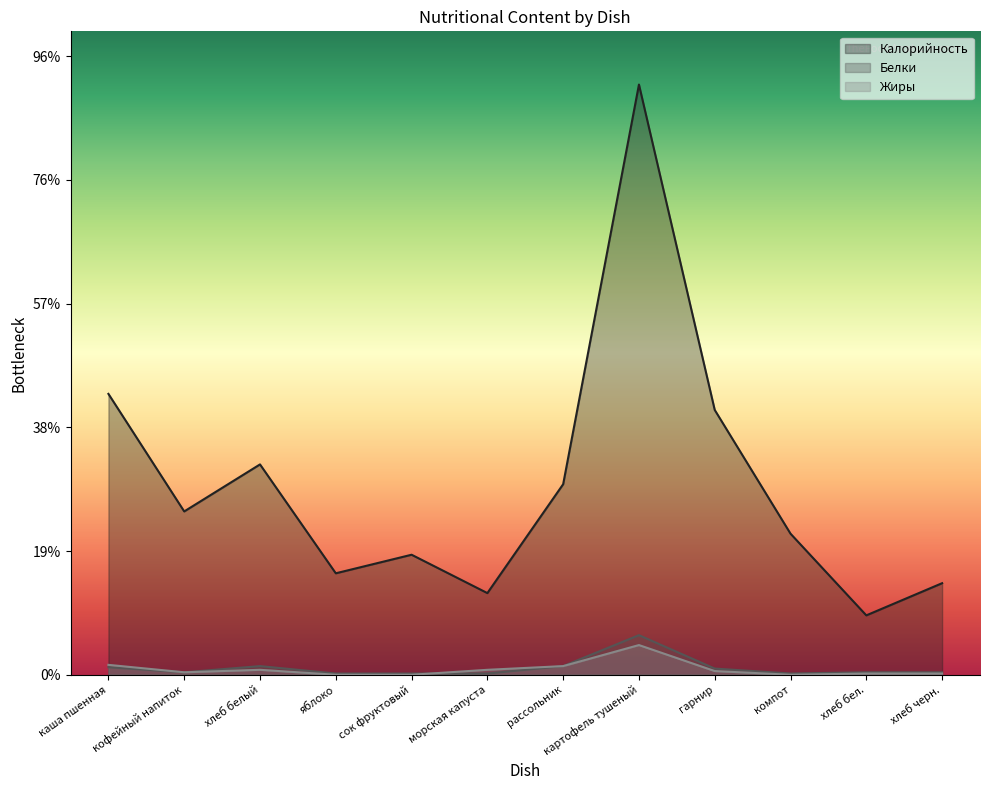

At гарнир, list the series in order from largest to smallest.

Калорийность, Белки, Жиры